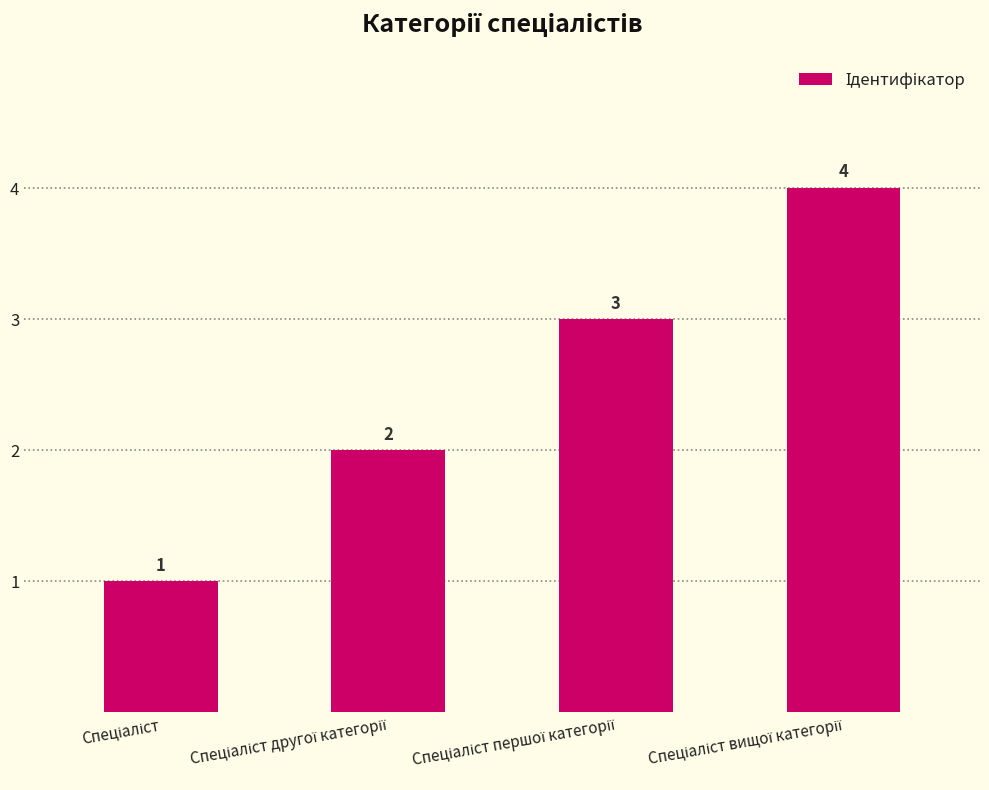

What is the greatest value displayed?

4